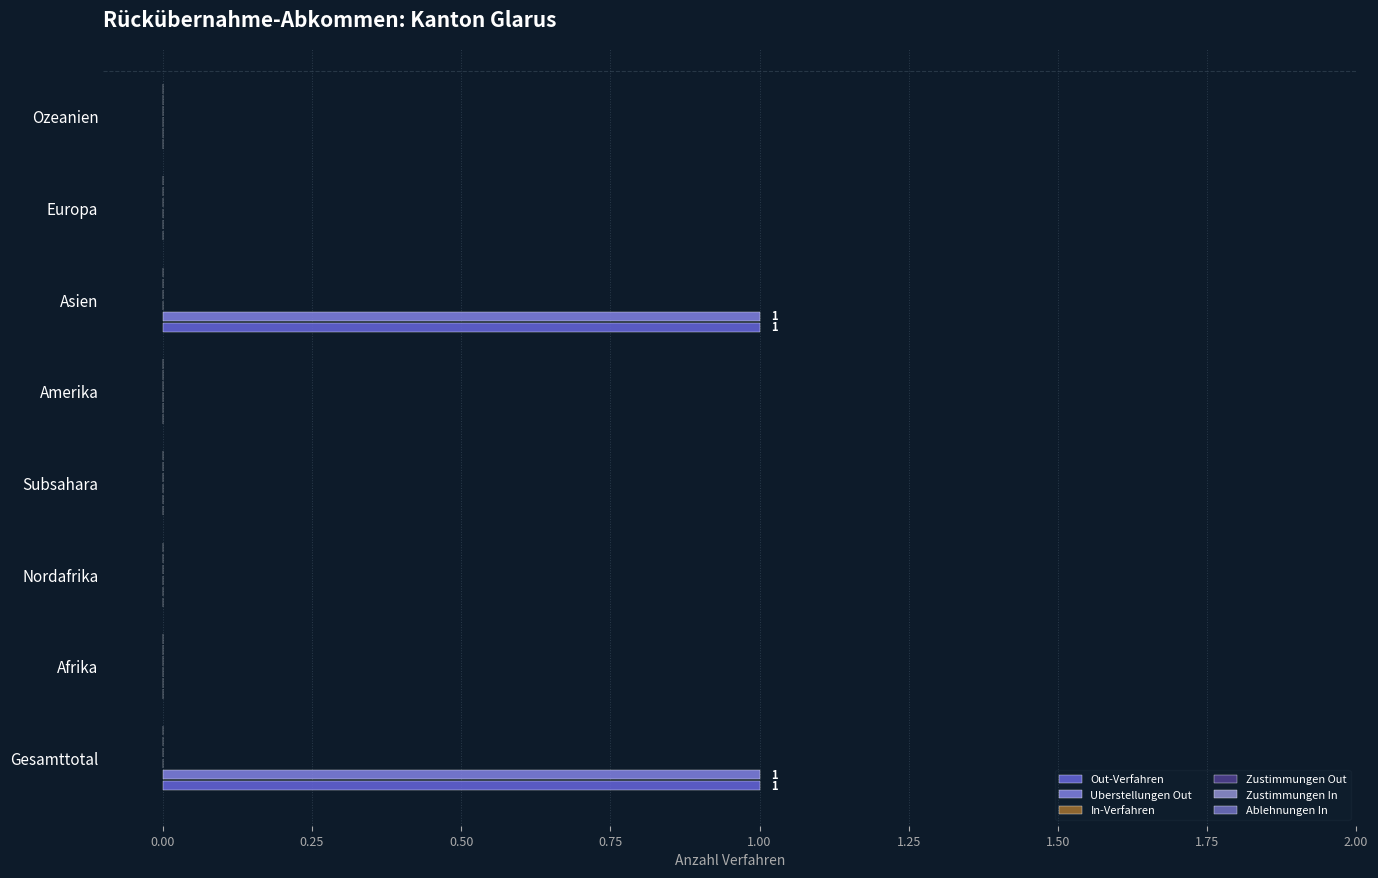

Count the number of categories in the chart.

8